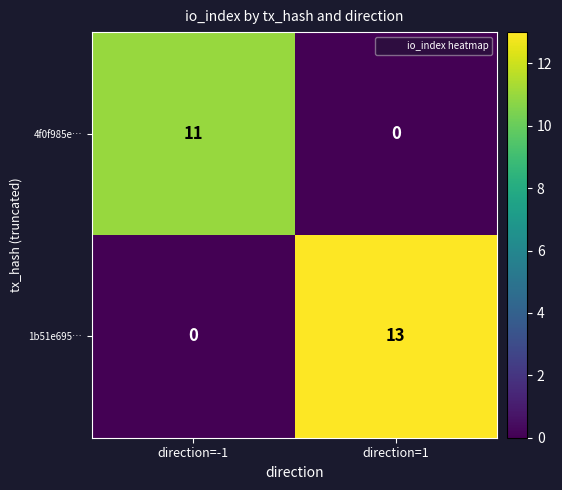

List the series in order of their peak value, lowest first.

4f0f985e…, 1b51e695…